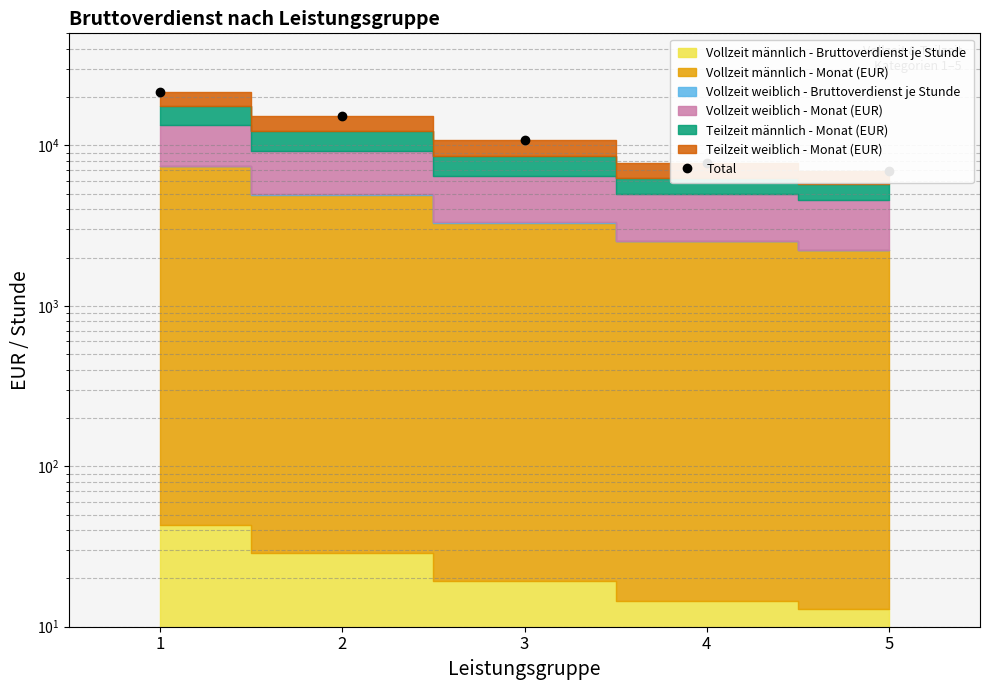

What is the greatest value displayed?

21437.3